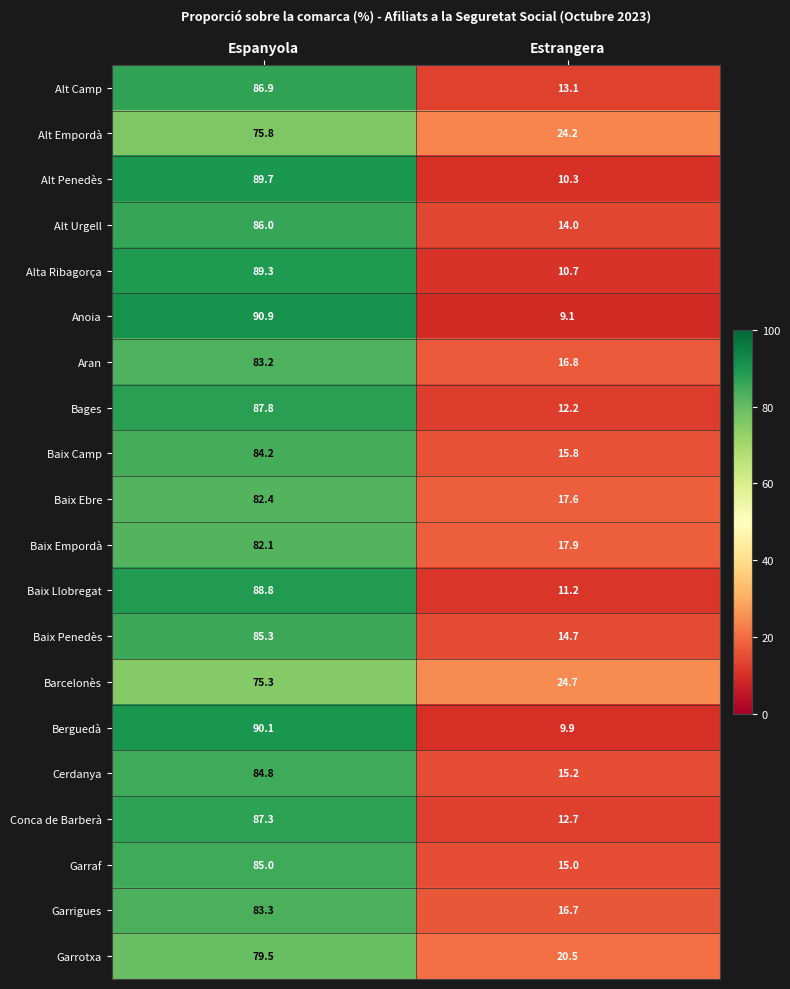

The Garrigues series shows 16.7 at Estrangera. True or false?

True